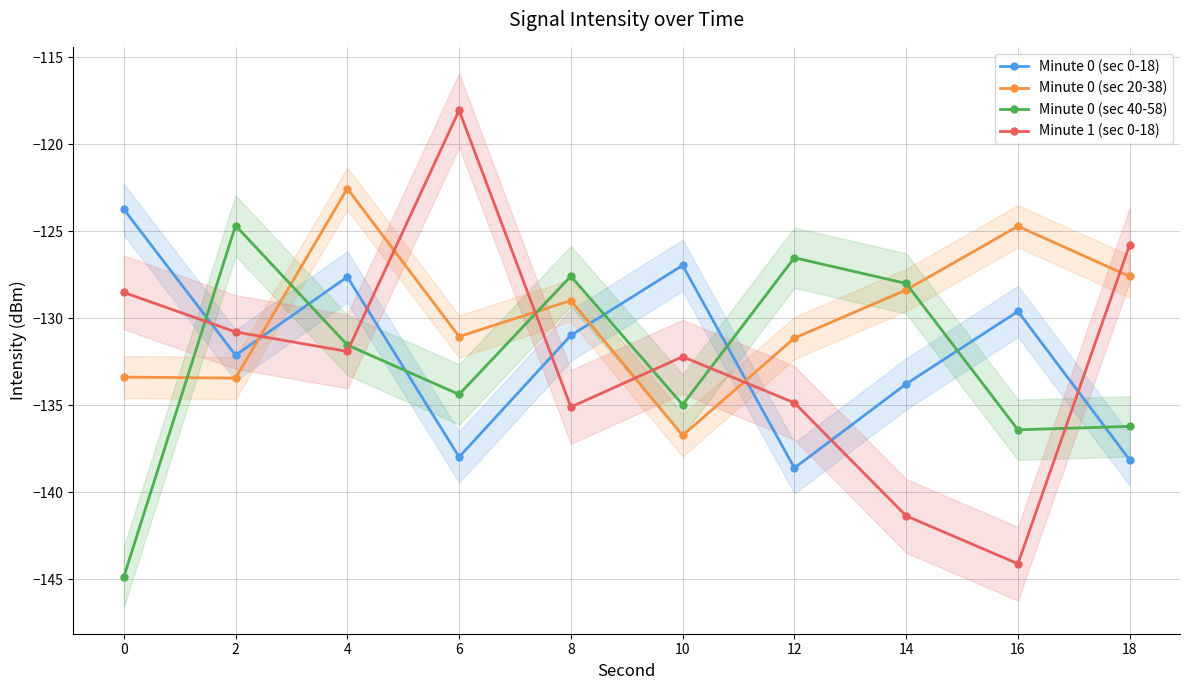

List the labels in order of Minute 0 (sec 0-18) value, smallest first.

12, 18, 6, 14, 2, 8, 16, 4, 10, 0